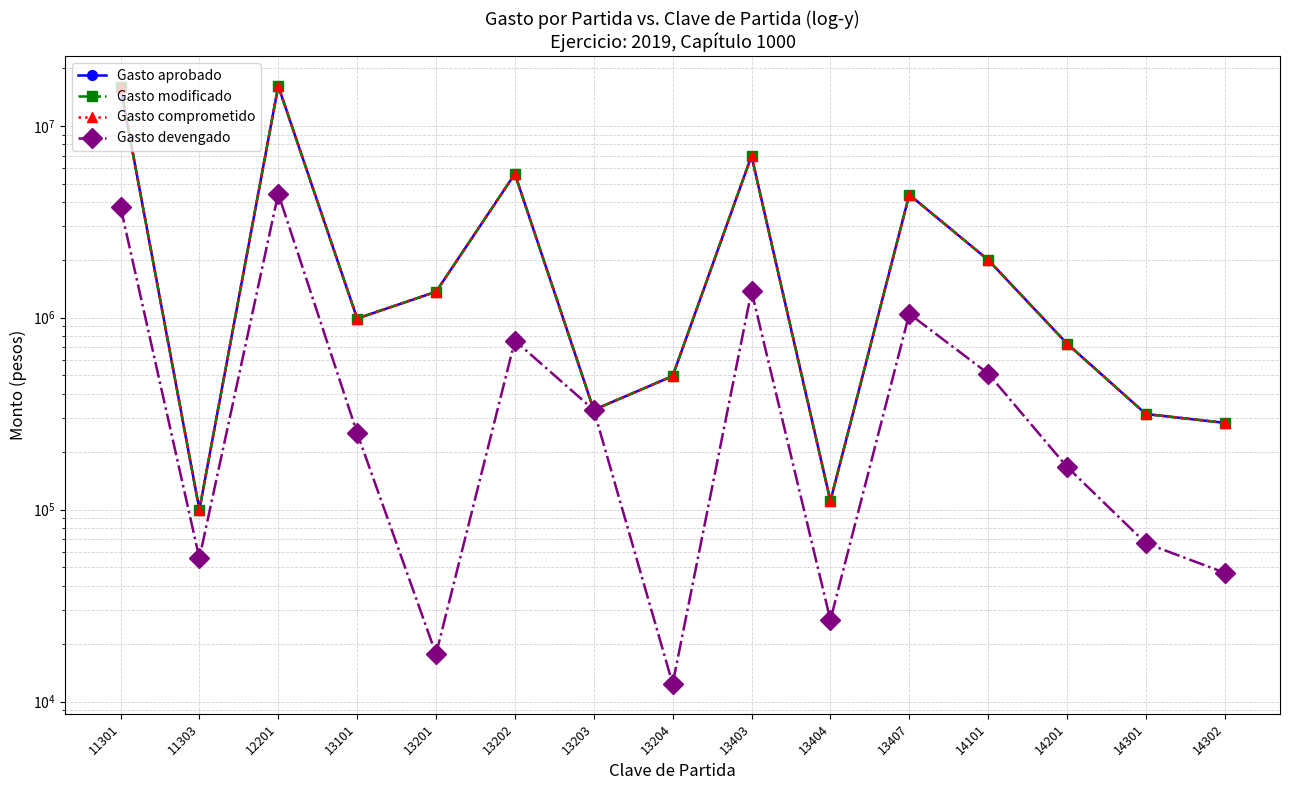

What is the value of the Gasto modificado point at the 8th from the left?

496883.8